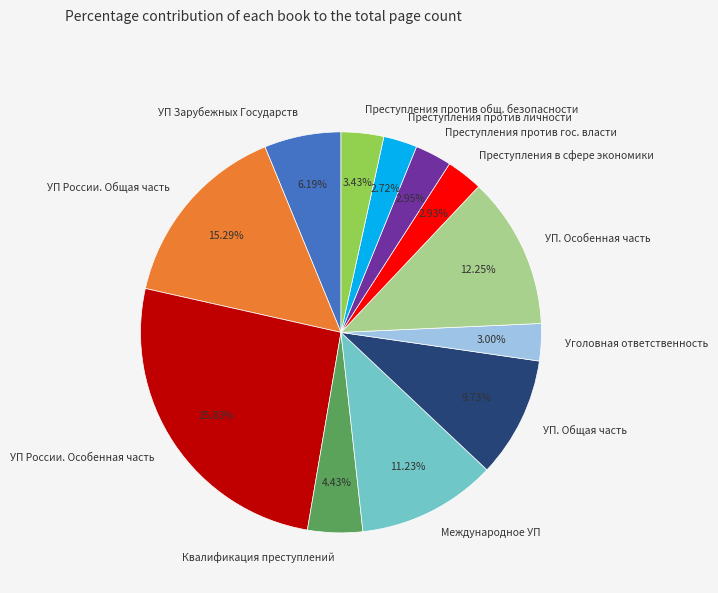

To the nearest percent, what is the average slice percentage?

8%